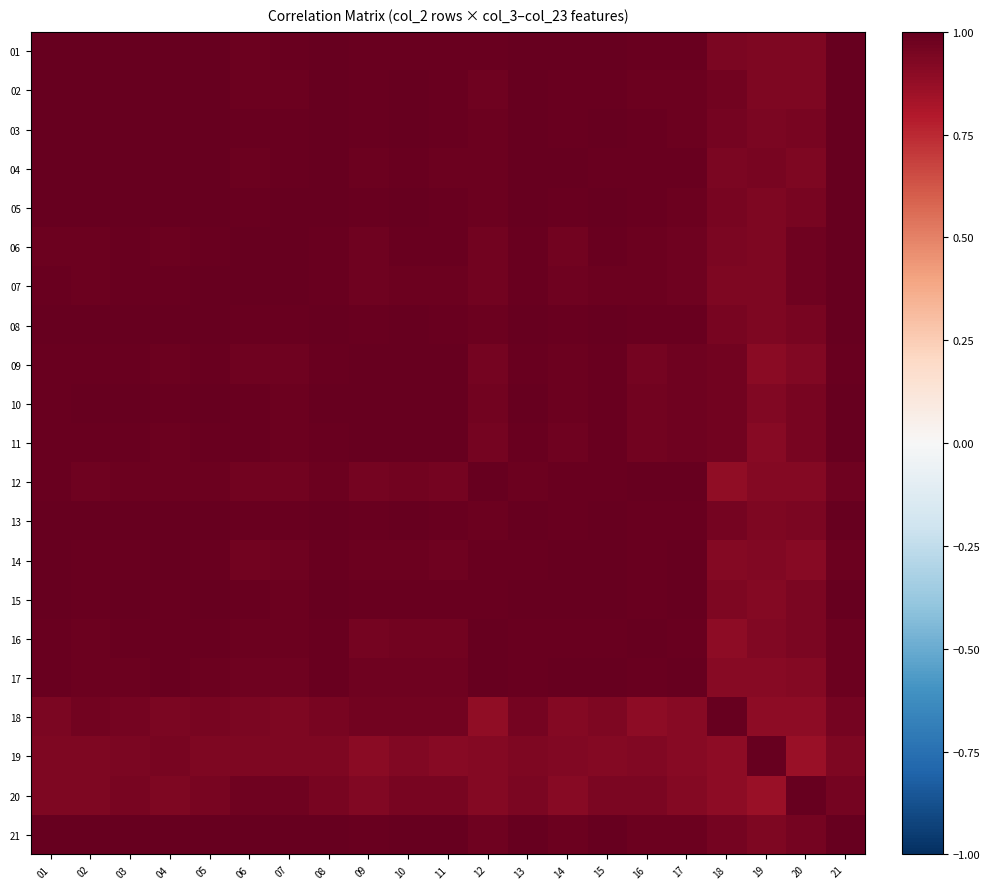

What is the difference between the highest and lowest values at 19?

0.1